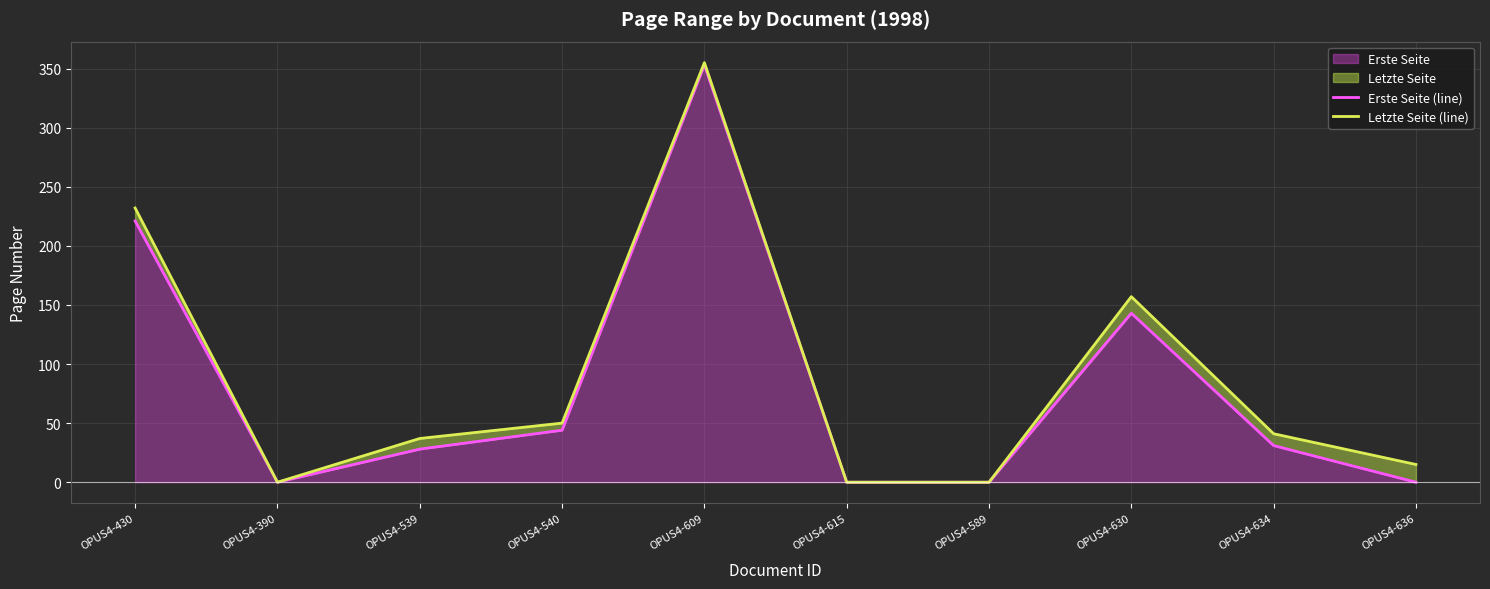

Reading left to right, transcribe all the data shown in this chart.

Erste Seite (line): OPUS4-430=221	OPUS4-390=0	OPUS4-539=28	OPUS4-540=44	OPUS4-609=353	OPUS4-615=0	OPUS4-589=0	OPUS4-630=143	OPUS4-634=31	OPUS4-636=0
Letzte Seite (line): OPUS4-430=232	OPUS4-390=0	OPUS4-539=37	OPUS4-540=50	OPUS4-609=355	OPUS4-615=0	OPUS4-589=0	OPUS4-630=157	OPUS4-634=41	OPUS4-636=15